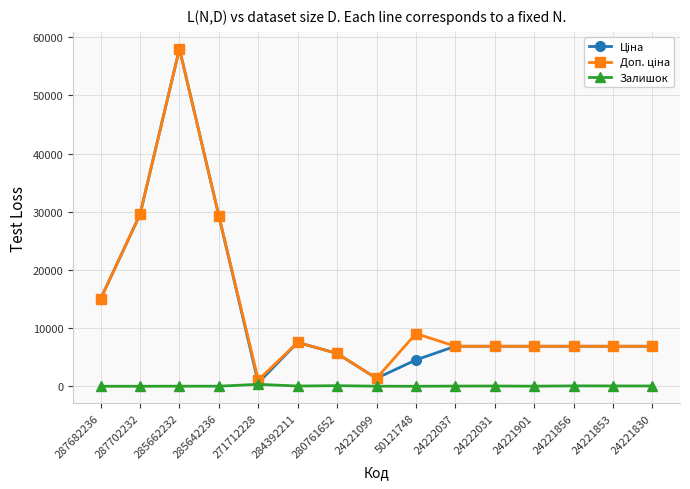

Which category has the highest value across all series?

285662232